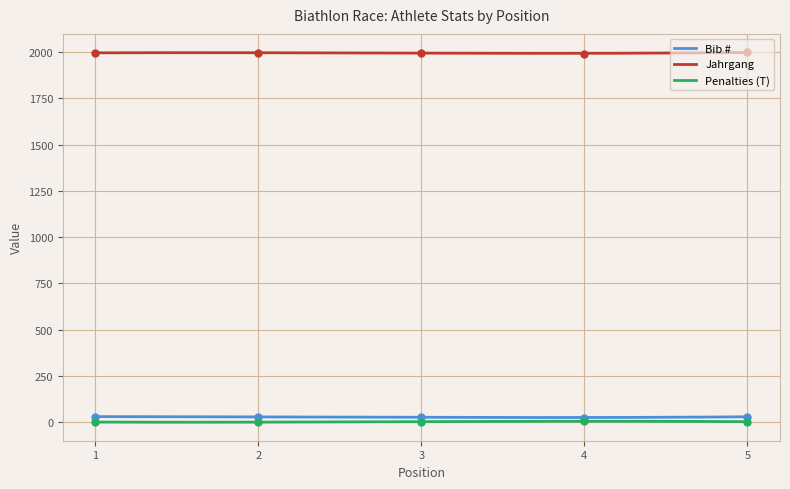

Is the value of Jahrgang at 4 greater than the value of Bib # at 5?

Yes